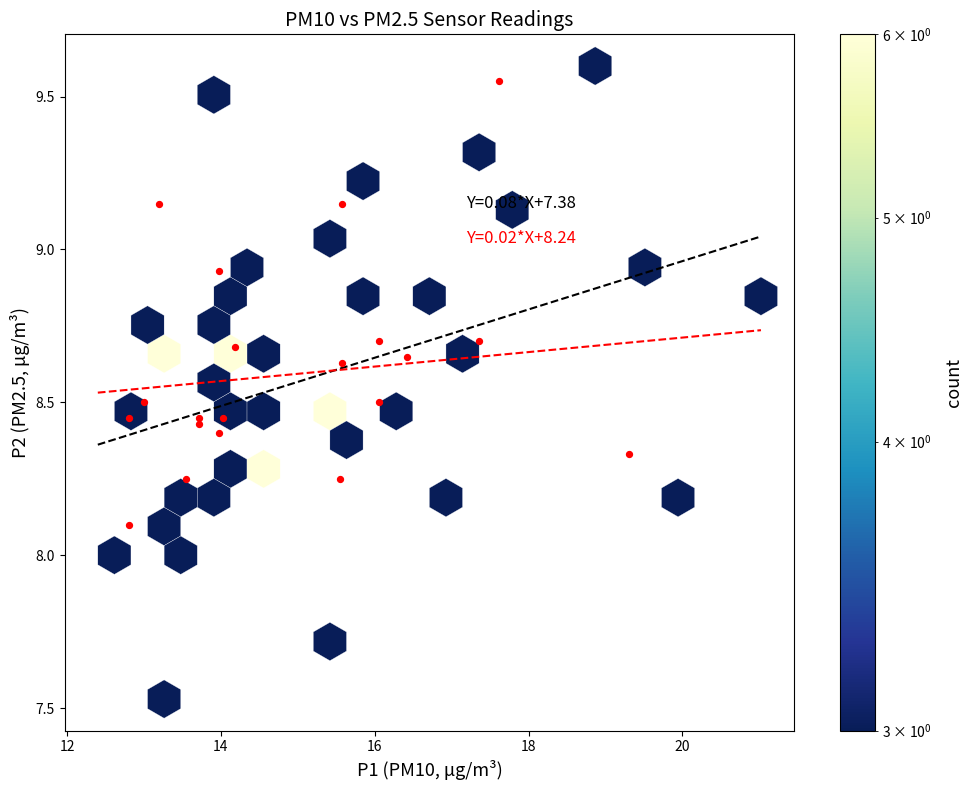

What Y value in the scatter plot is closest to 8?

8.1